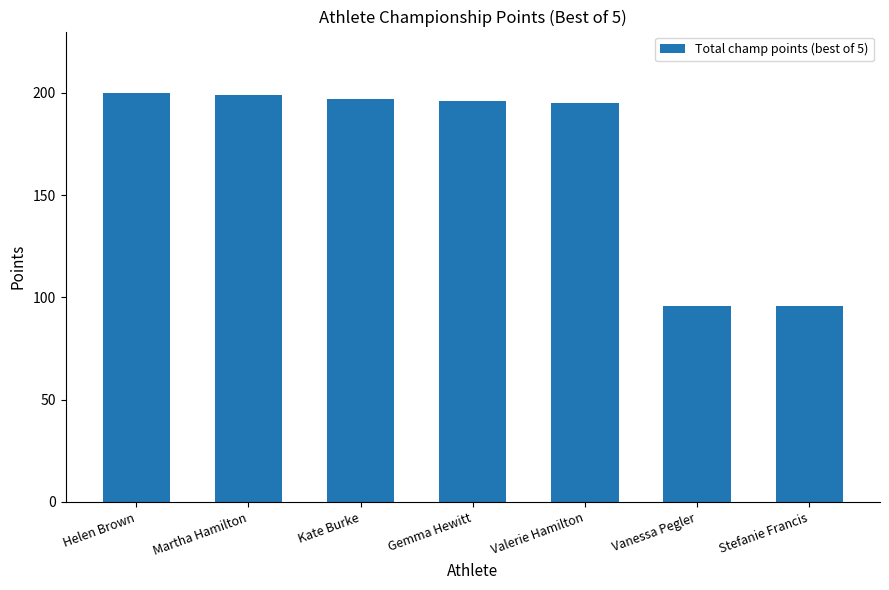

What is the difference between the values at Stefanie Francis and Helen Brown?

104